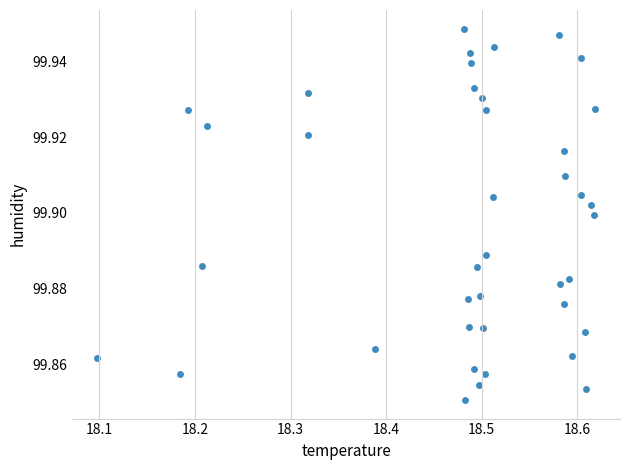

What is the range of X values (max minus min)?

0.5